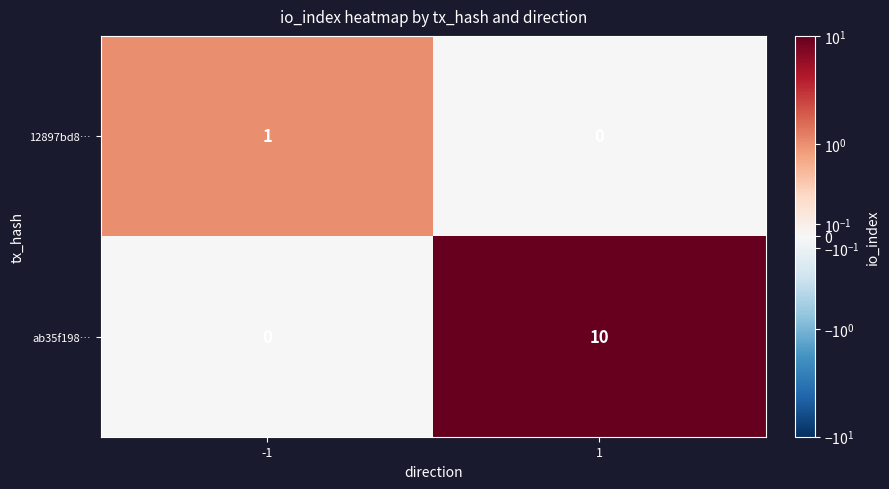

Which series has the largest range (max minus min)?

ab35f198…